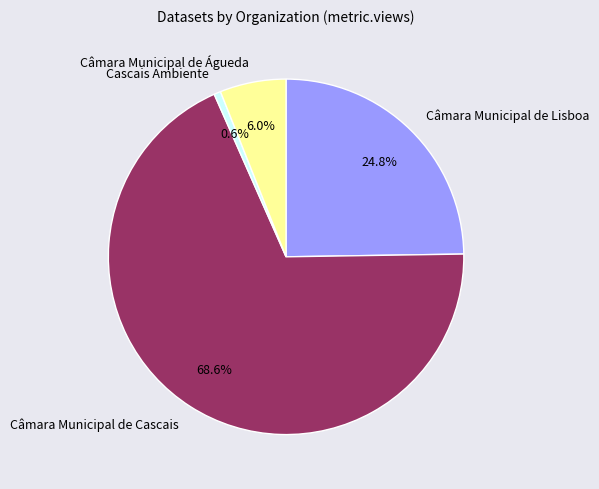

What is the majority slice?

Câmara Municipal de Cascais